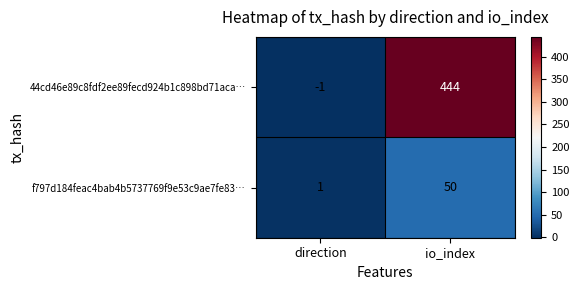

Which series changed the most between direction and io_index?

44cd46e89c8fdf2ee89fecd924b1c898bd71aca…